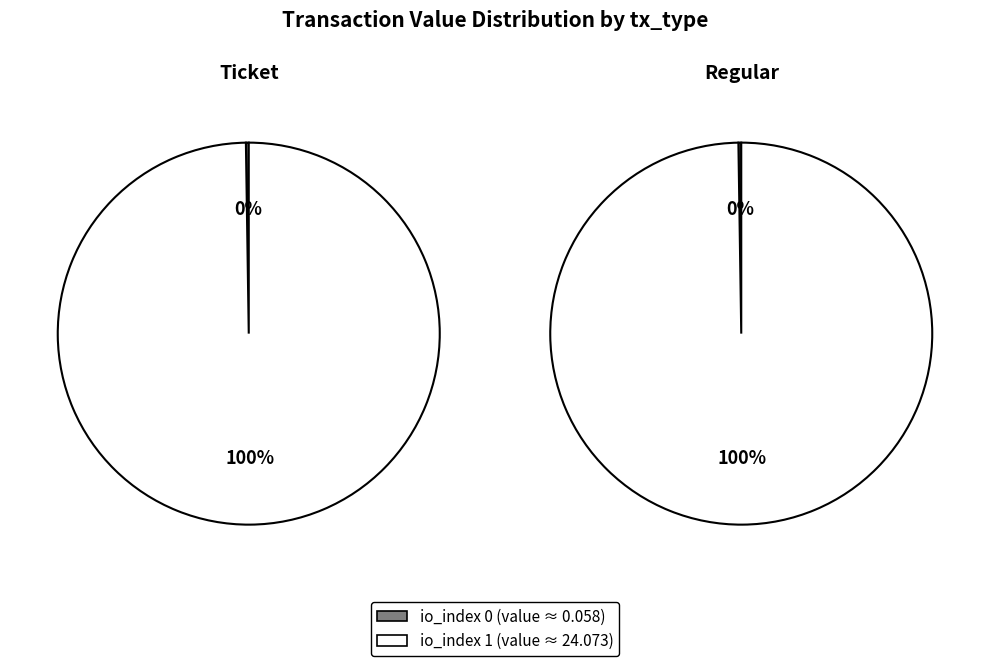

Do io_index 1 and io_index 0 together represent more than half of the pie?

Yes